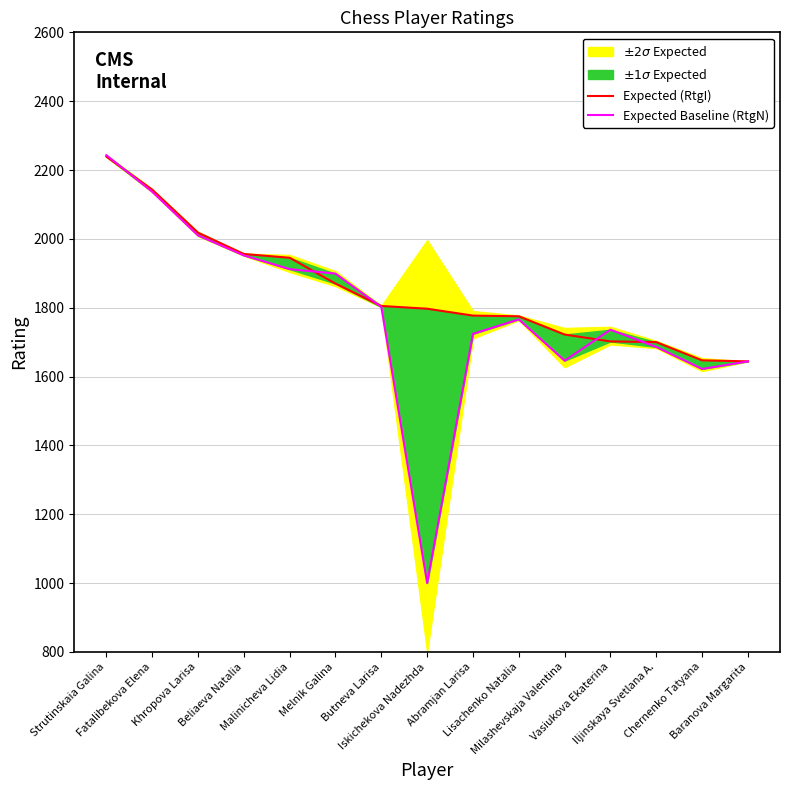

What is the label of the 13th point from the right?

Khropova Larisa